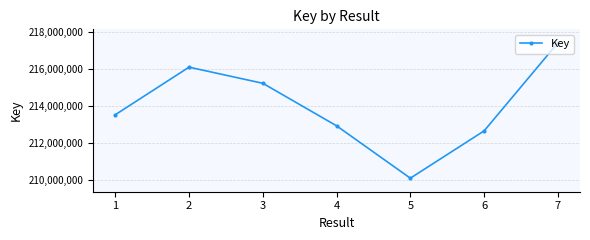

True or false: the data has more than 1 interior local peaks.

False